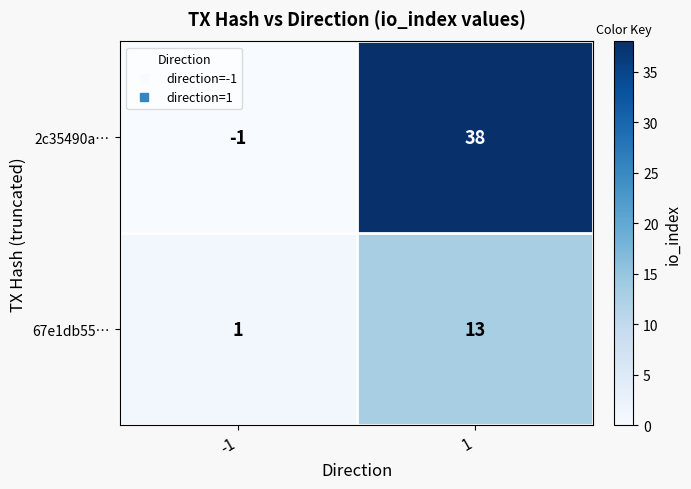

Which label corresponds to the largest value in the chart?

1